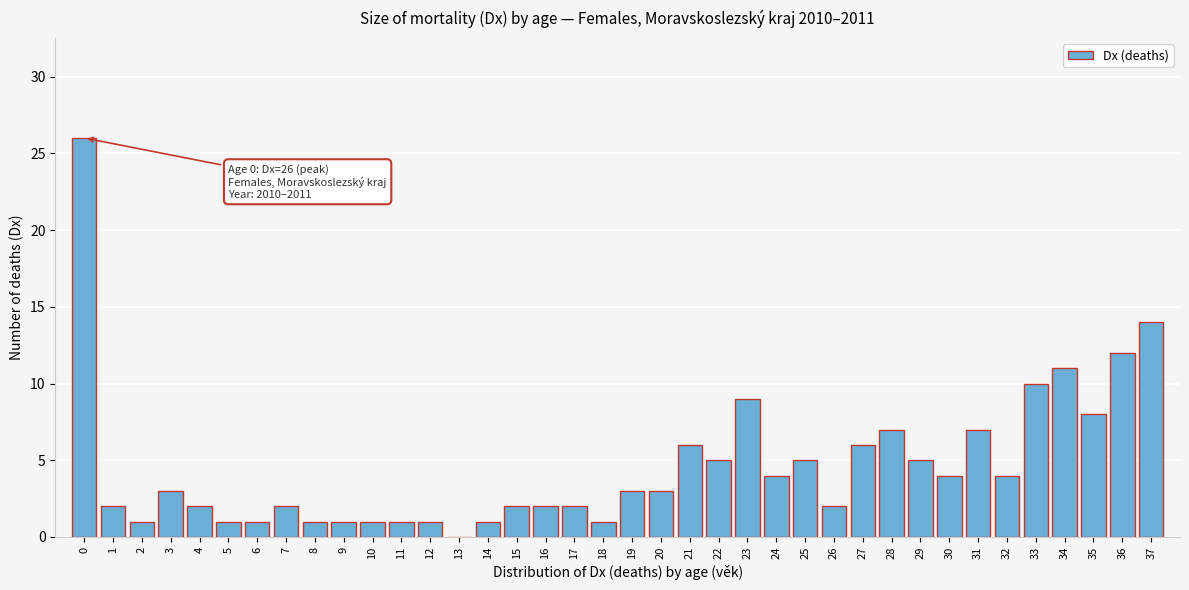

What is the maximum value shown in the chart?

26